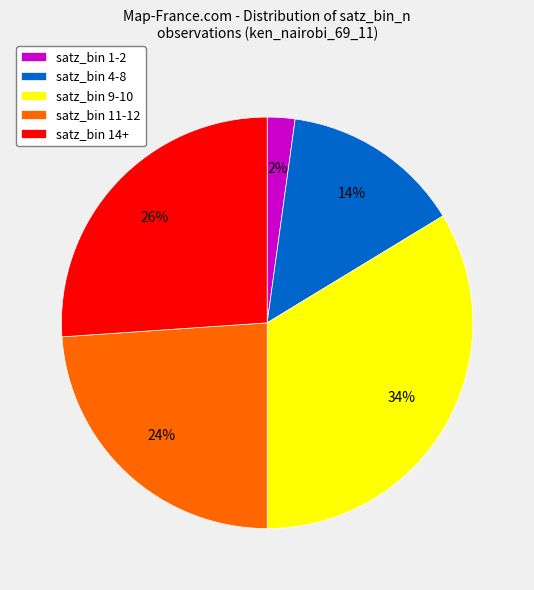

What percentage is the satz_bin 11-12 slice, to the nearest percent?

24%